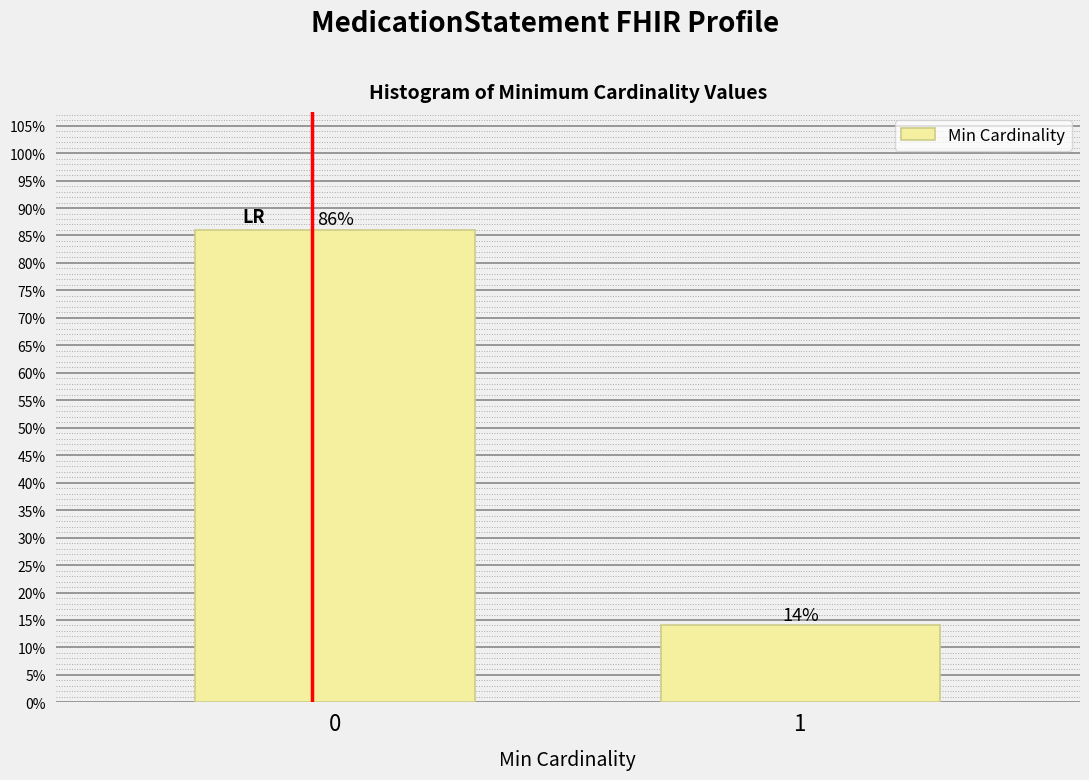

Are the bars horizontal?

No